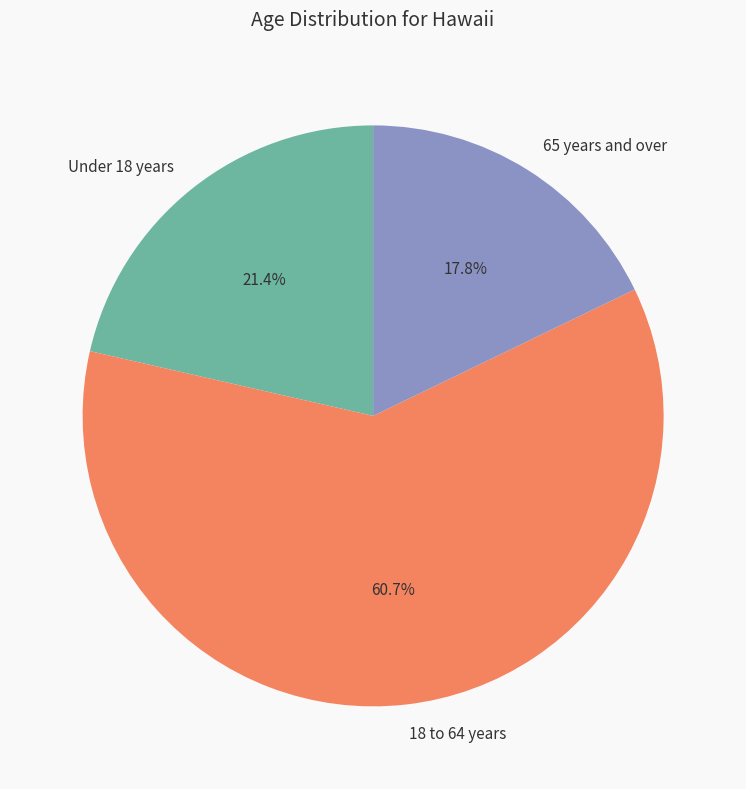

Is there a majority slice in this chart?

Yes